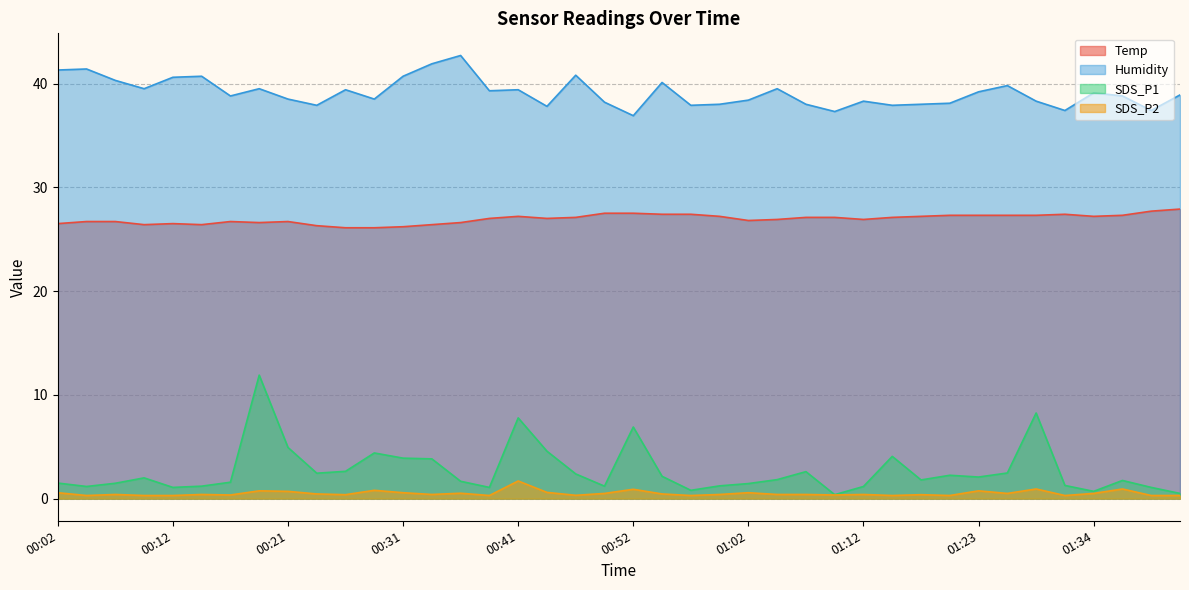

What is the lowest value of the SDS_P2 series?

0.3